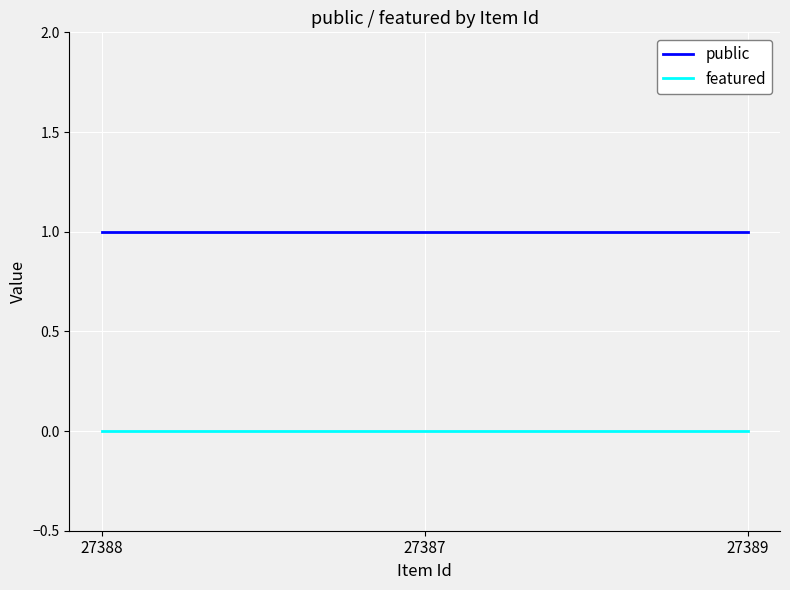

What is the difference between the highest and lowest values at 27389?

1